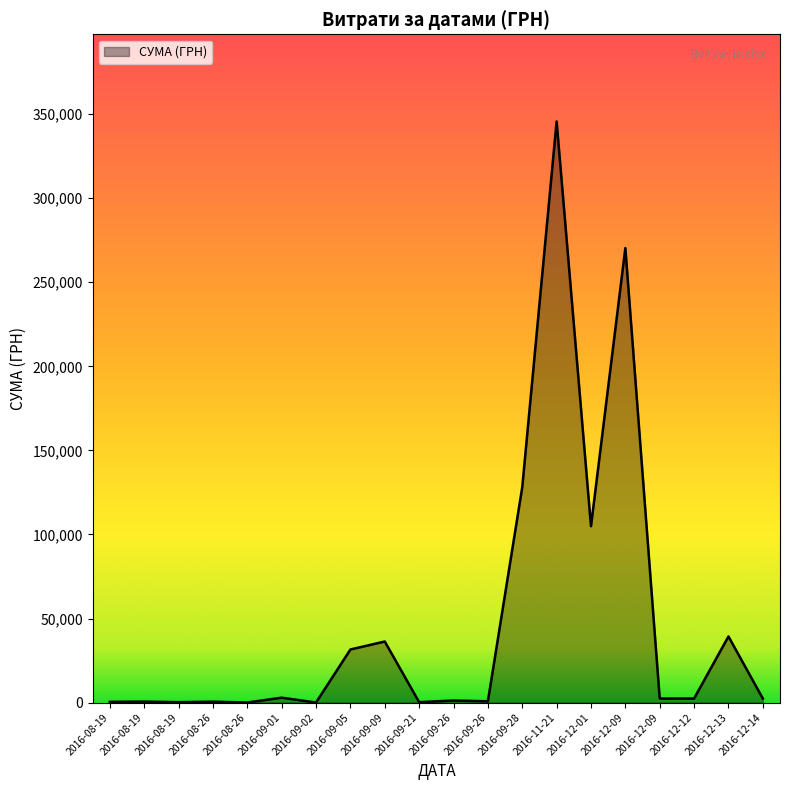

How many lines are shown in the chart?

1